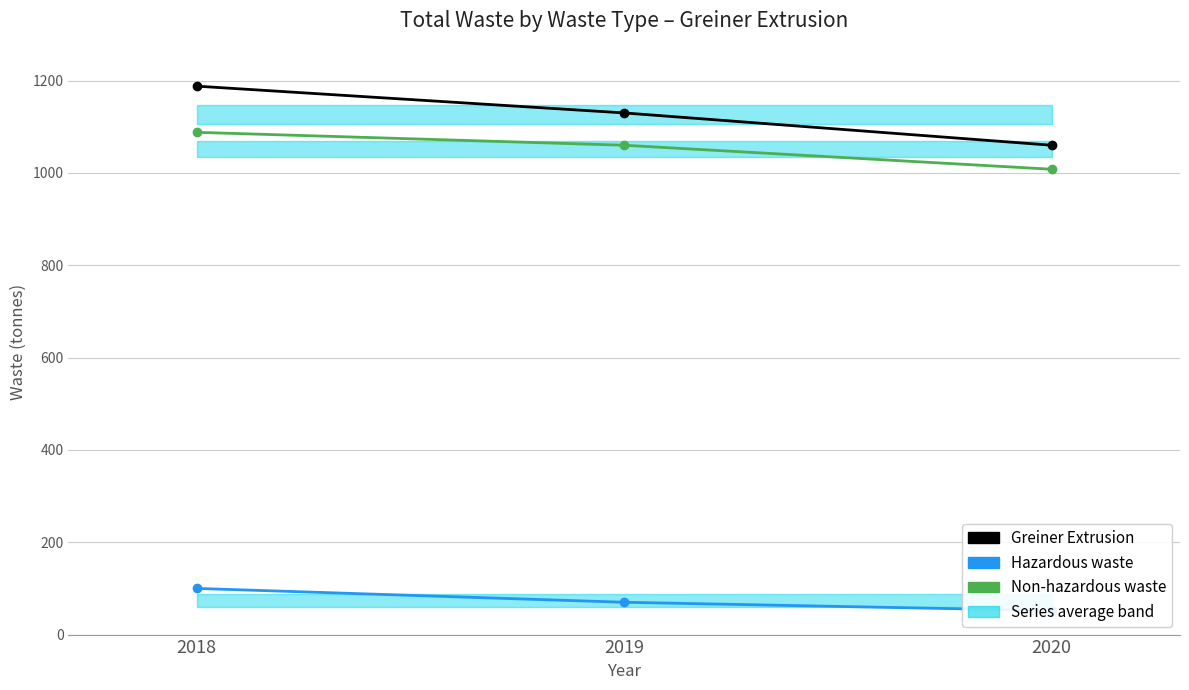

What is the average value of the Hazardous waste series?

74